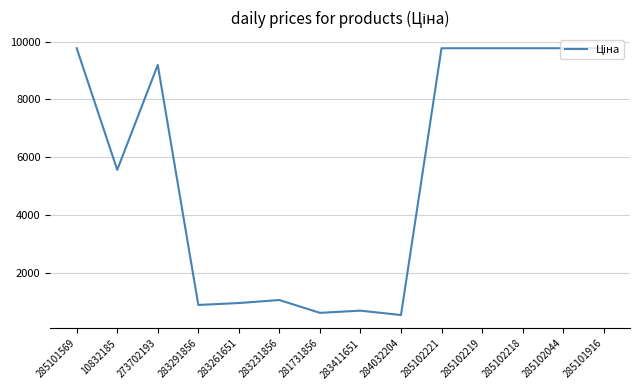

Between 283291856 and 285102218, which is larger?

285102218